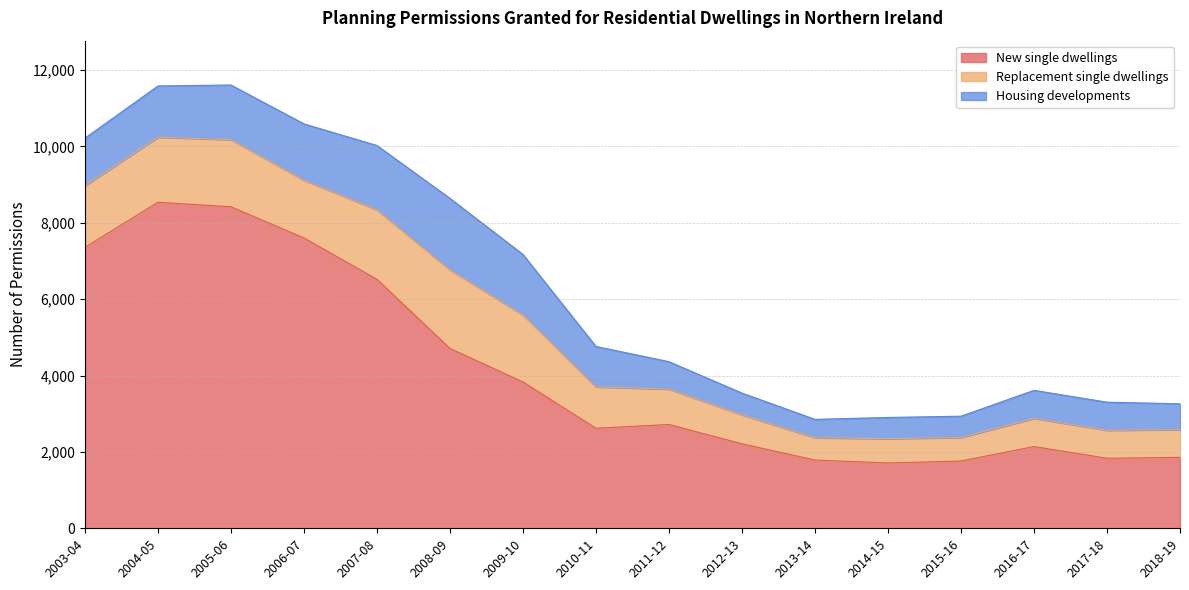

Reading right to left, extract all data points from this chart.

New single dwellings: 2018-19=1857	2017-18=1833	2016-17=2140	2015-16=1762	2014-15=1710	2013-14=1787	2012-13=2212	2011-12=2718	2010-11=2619	2009-10=3832	2008-09=4708	2007-08=6519	2006-07=7602	2005-06=8418	2004-05=8536	2003-04=7355
Replacement single dwellings: 2018-19=725	2017-18=734	2016-17=738	2015-16=615	2014-15=637	2013-14=584	2012-13=760	2011-12=926	2010-11=1085	2009-10=1754	2008-09=2060	2007-08=1821	2006-07=1515	2005-06=1759	2004-05=1704	2003-04=1614
Housing developments: 2018-19=678	2017-18=735	2016-17=734	2015-16=558	2014-15=555	2013-14=481	2012-13=568	2011-12=719	2010-11=1057	2009-10=1584	2008-09=1871	2007-08=1683	2006-07=1472	2005-06=1430	2004-05=1342	2003-04=1245